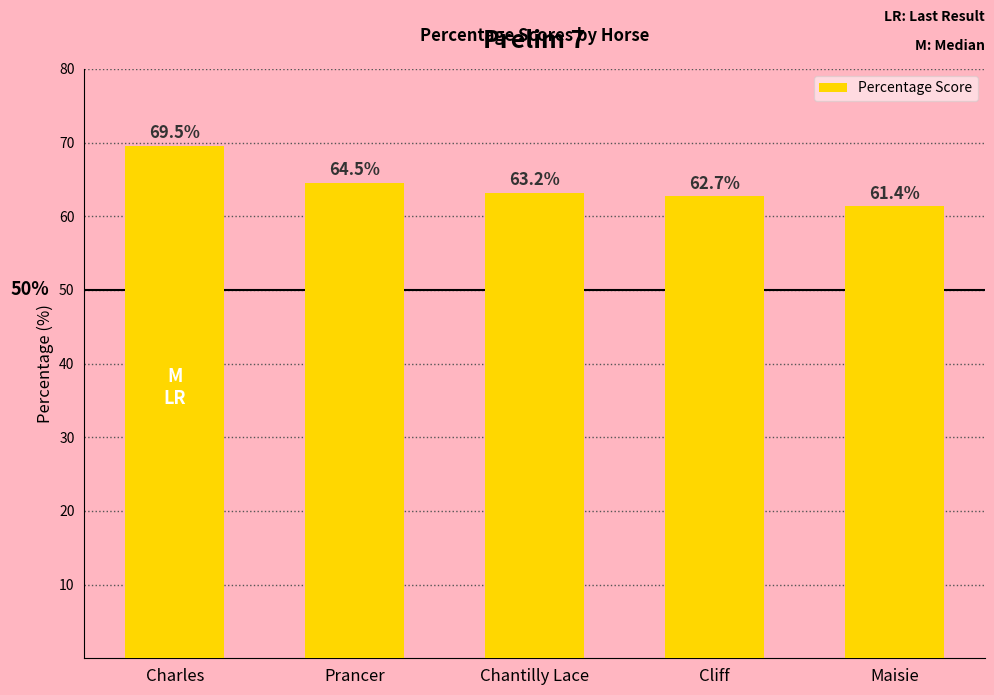

List the labels in order of value, largest first.

Charles, Prancer, Chantilly Lace, Cliff, Maisie